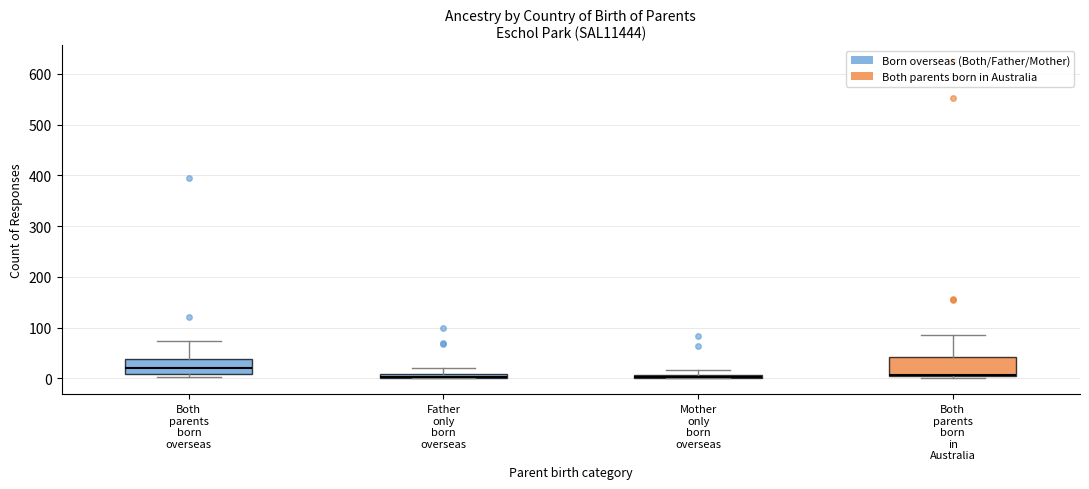

Where is the upper edge of the box for Mother only born overseas on the y-axis? The values are not printed on the chart, so give them approximately, as read against the axis.

10